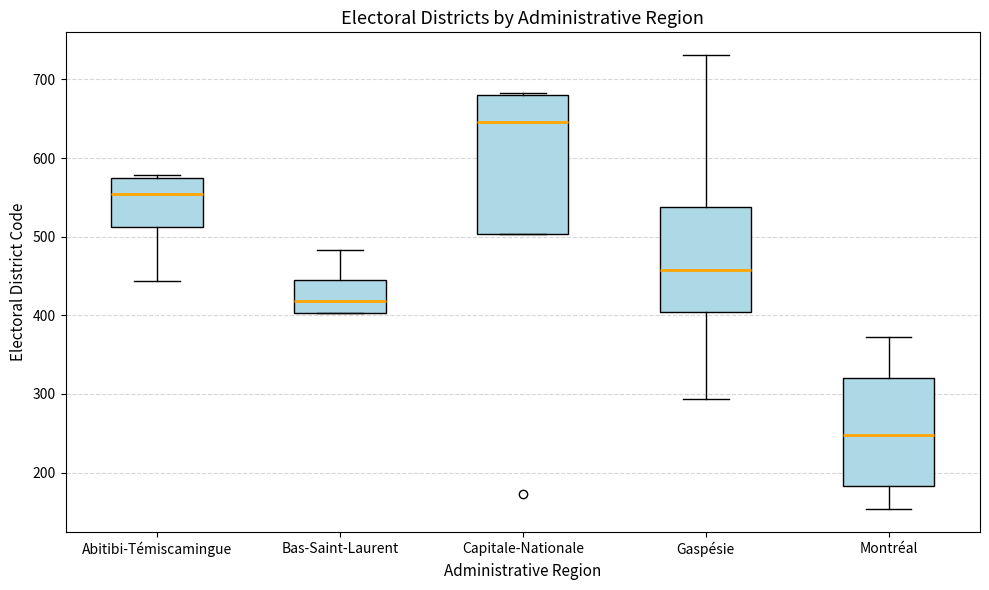

Which box's median line is the lowest?

Montréal